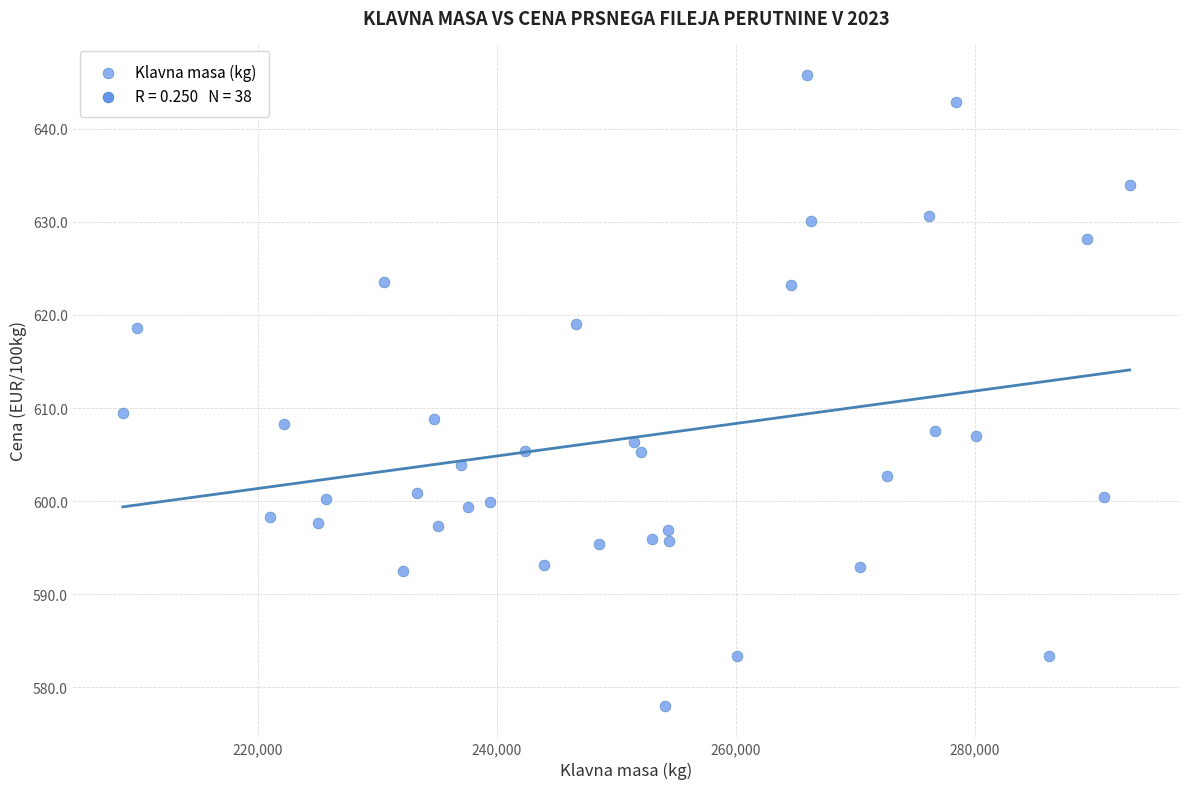

What is the range of Y values (max minus min)?

67.8